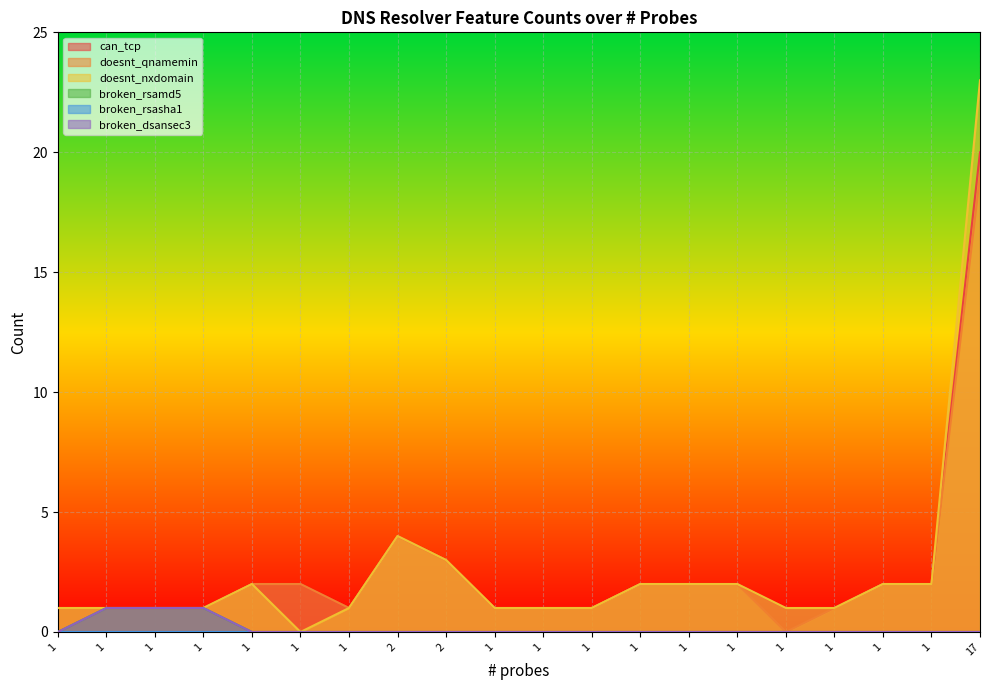

Which series changed the most between 1 and 1?

doesnt_nxdomain